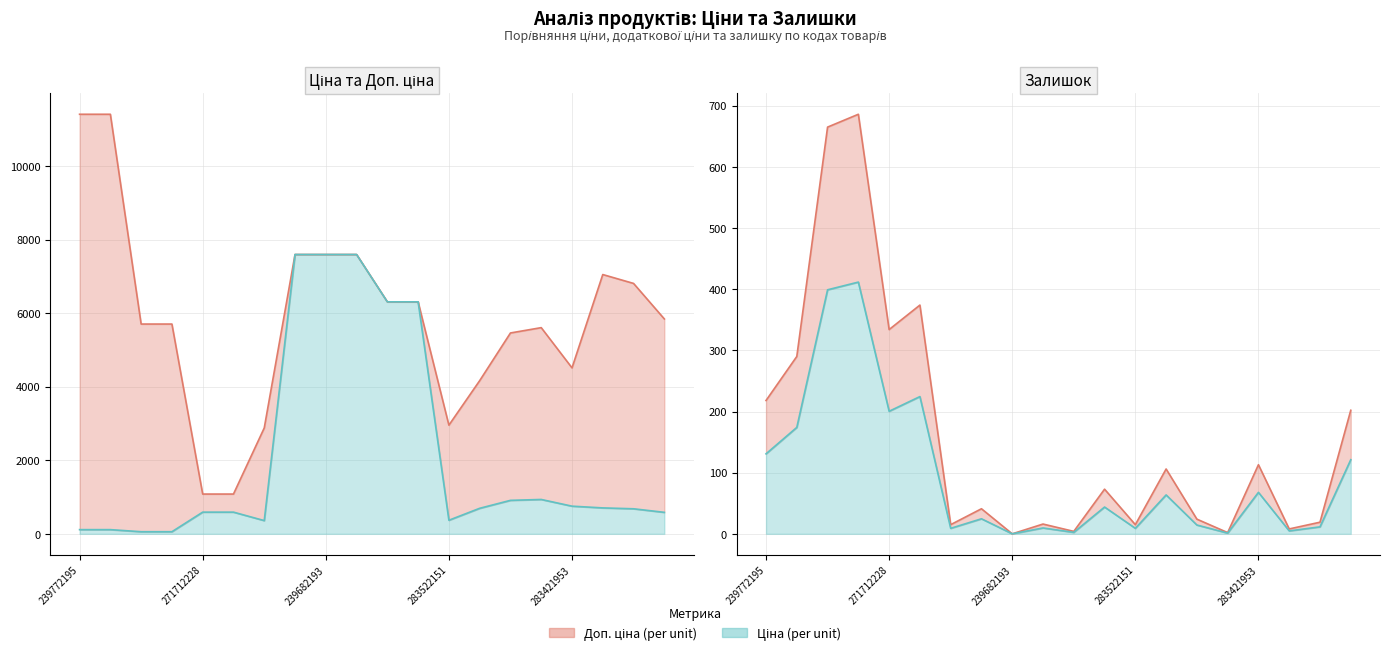

How many interior local peaks does the Ціна series have?

1